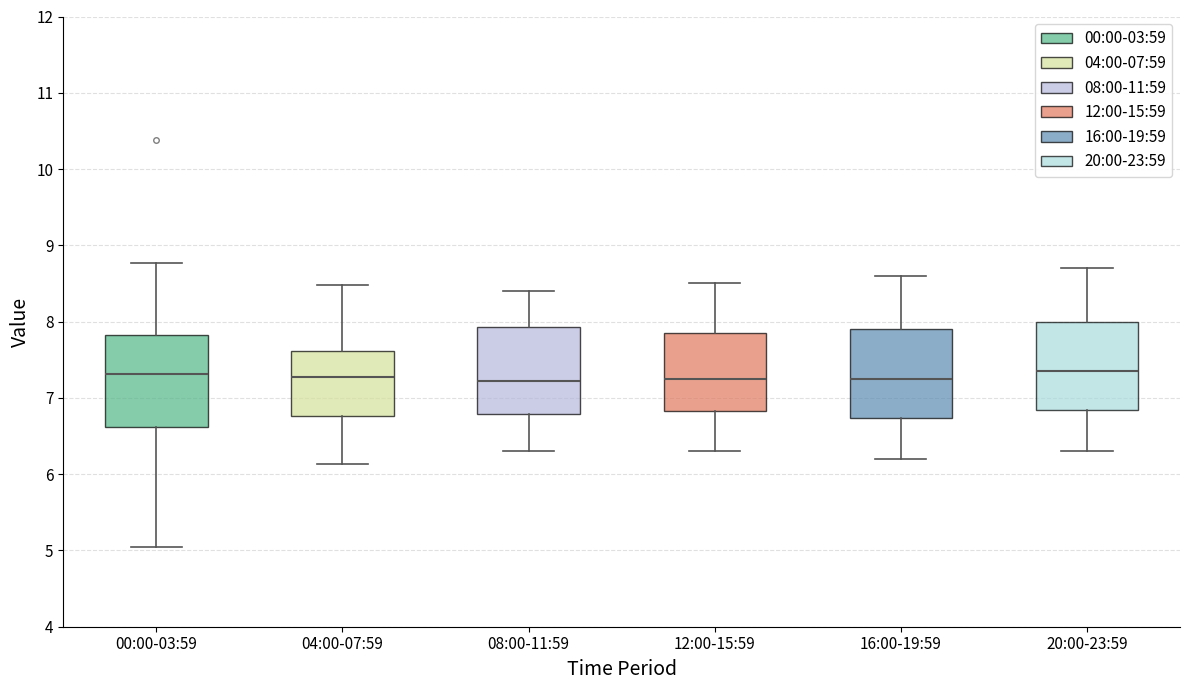

Reading left to right, read every box against the y-axis: the position of its median line, the range the box covers, and the ends of its whiskers. The values are not printed on the chart, so give them approximately, as read against the axis.

00:00-03:59: median 7.3, box 6.6 to 7.8, whiskers 5.1 to 8.8
04:00-07:59: median 7.3, box 6.8 to 7.6, whiskers 6.1 to 8.5
08:00-11:59: median 7.2, box 6.8 to 7.9, whiskers 6.3 to 8.4
12:00-15:59: median 7.3, box 6.8 to 7.9, whiskers 6.3 to 8.5
16:00-19:59: median 7.3, box 6.7 to 7.9, whiskers 6.2 to 8.6
20:00-23:59: median 7.4, box 6.8 to 8.0, whiskers 6.3 to 8.7